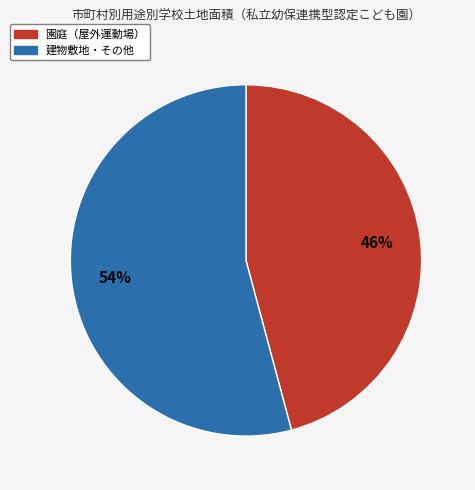

Is there any slice that represents more than half of the pie?

Yes